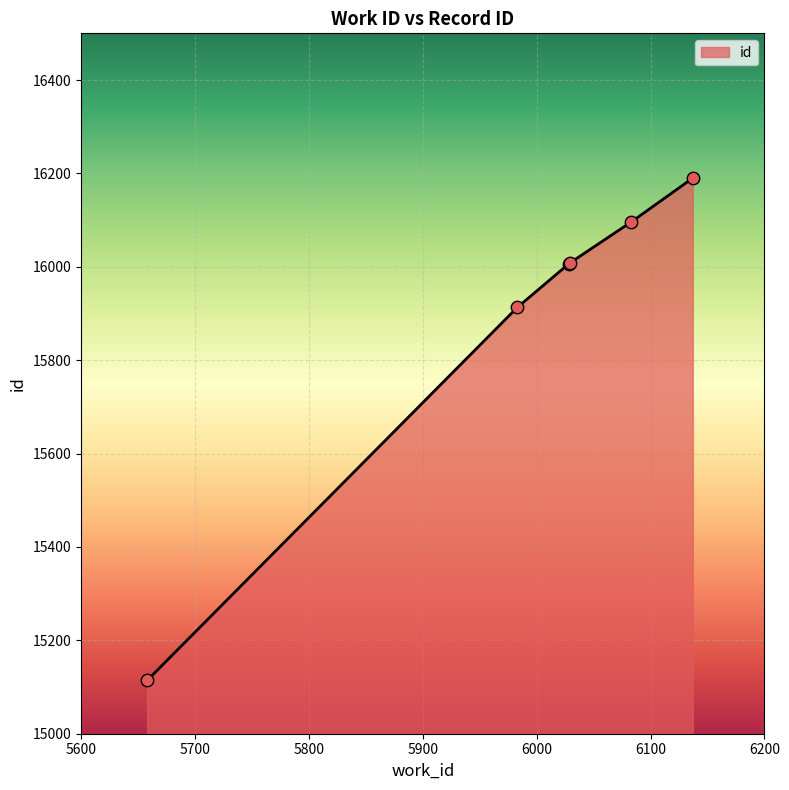

What is the smallest value displayed?

15114